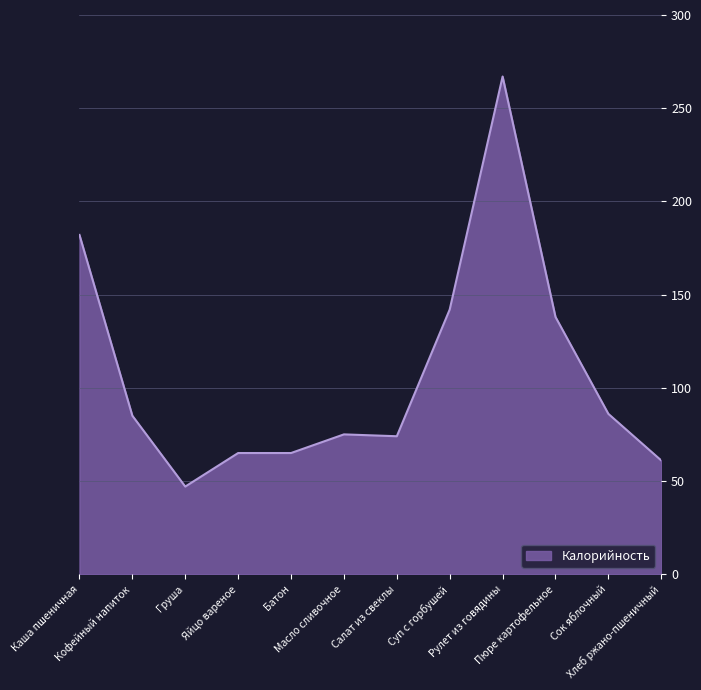

What is the greatest value displayed?

267